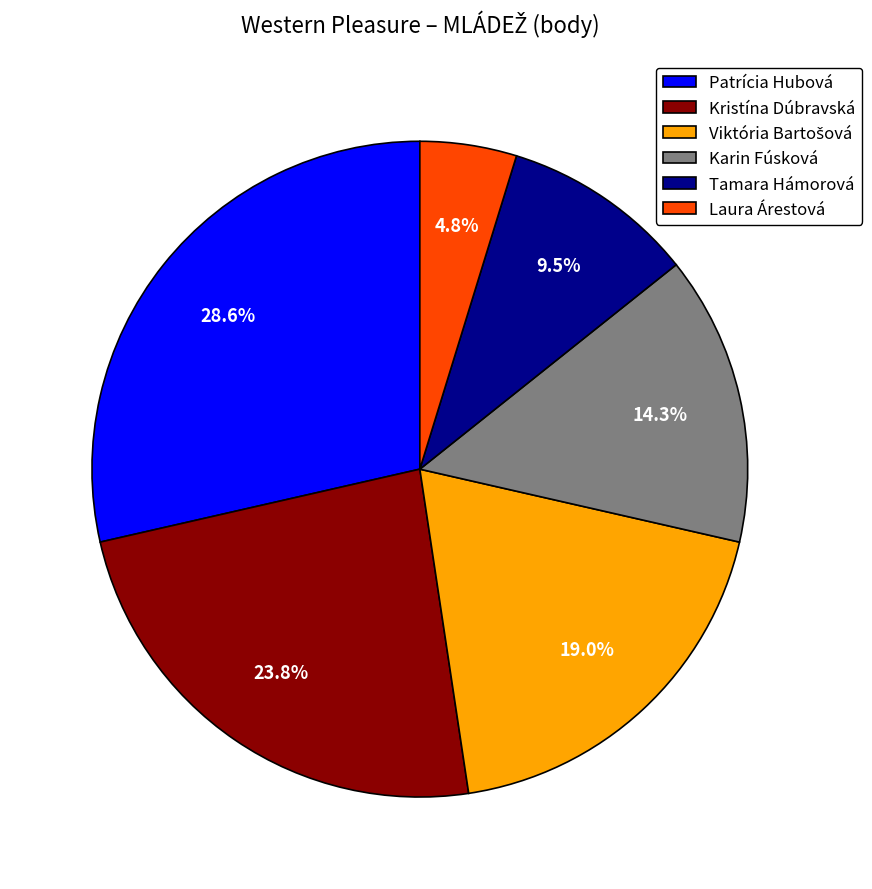

Is Kristína Dúbravská the majority of the pie?

No